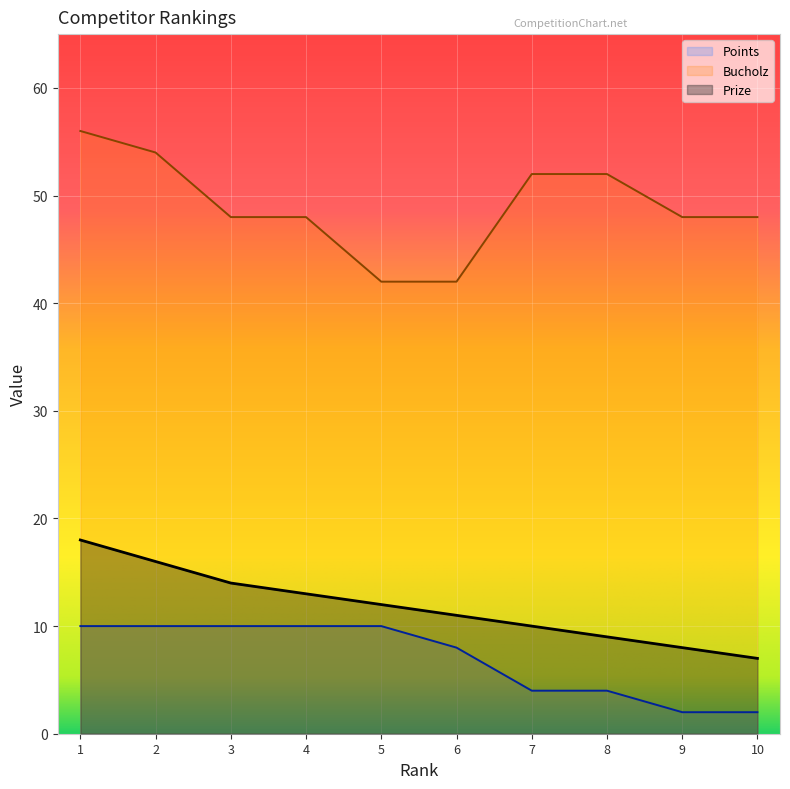

At which label is Prize closest to 12?

5